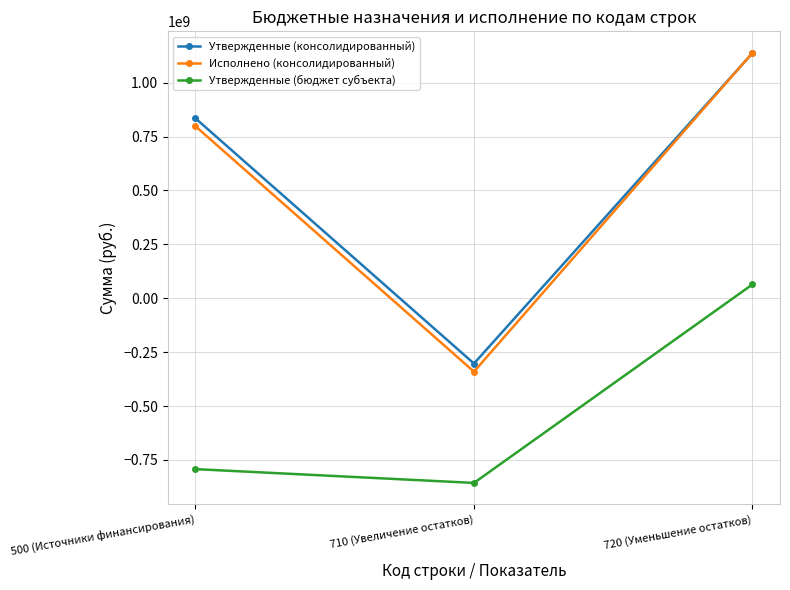

Which category has the lowest value across all series?

710 (Увеличение остатков)